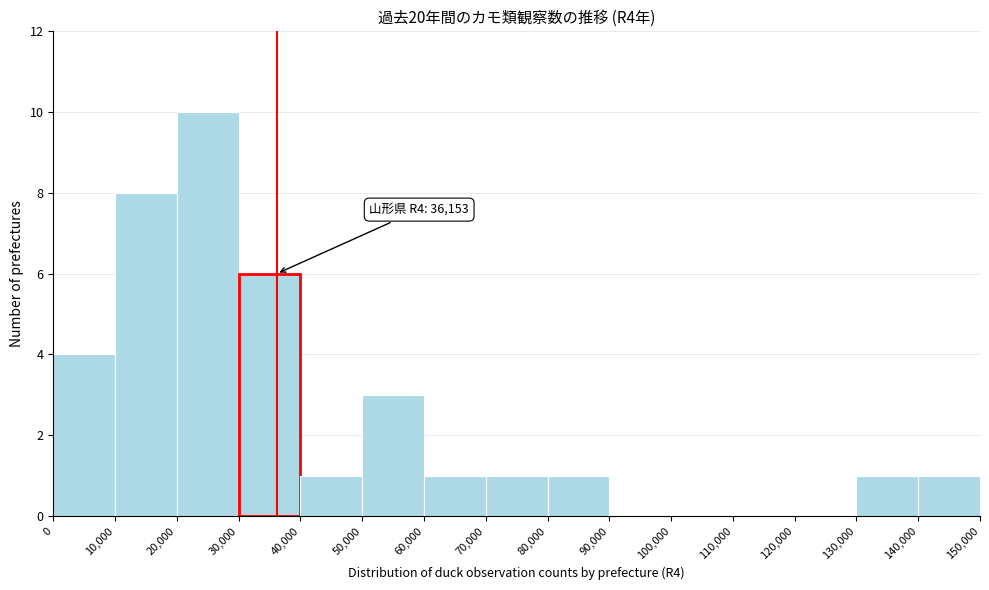

Over which range of the x-axis is the bar tallest?

20,000 to 30,000